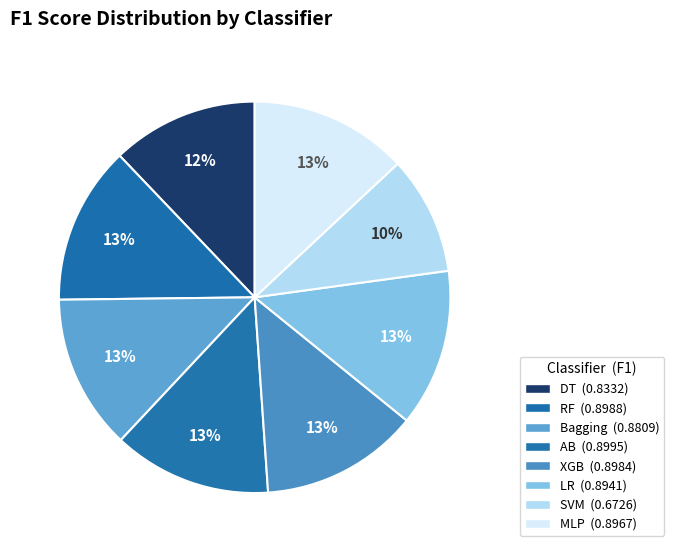

The RF slice represents 13% of the pie. True or false?

True